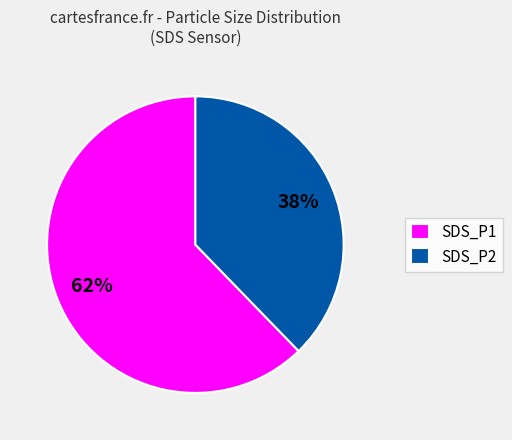

Count the number of slices in the pie.

2